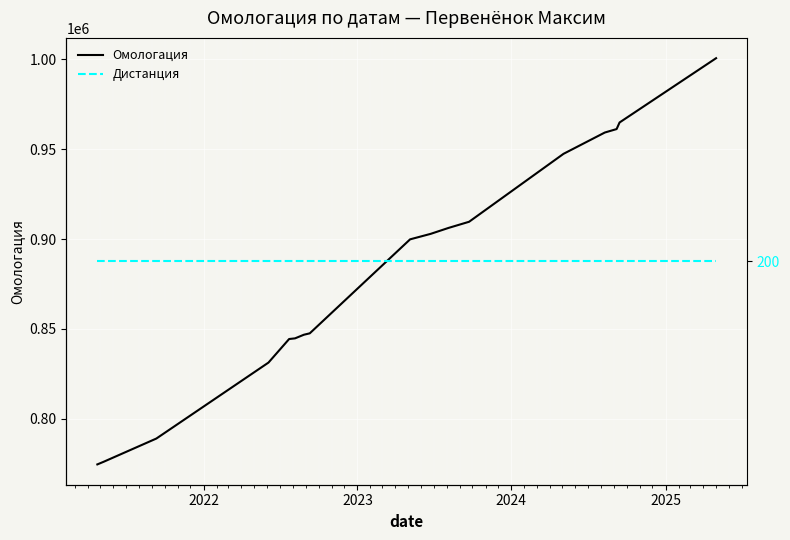

Which series has the largest total across all categories?

Омологация